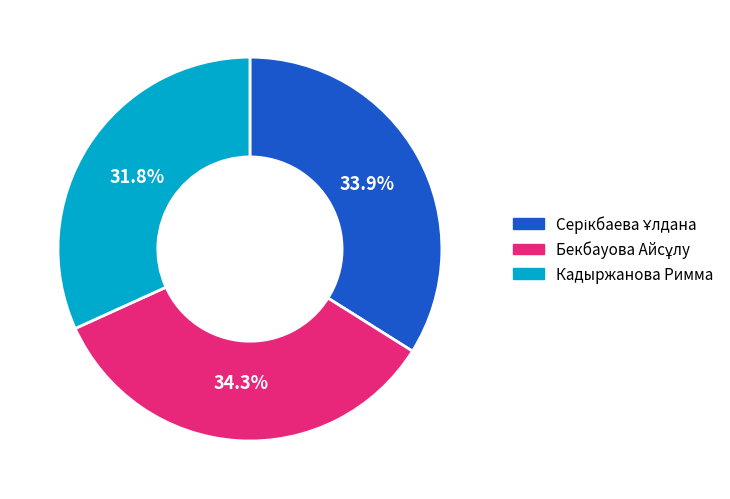

What percentage is NOT represented by Кадыржанова Римма?

68.2%